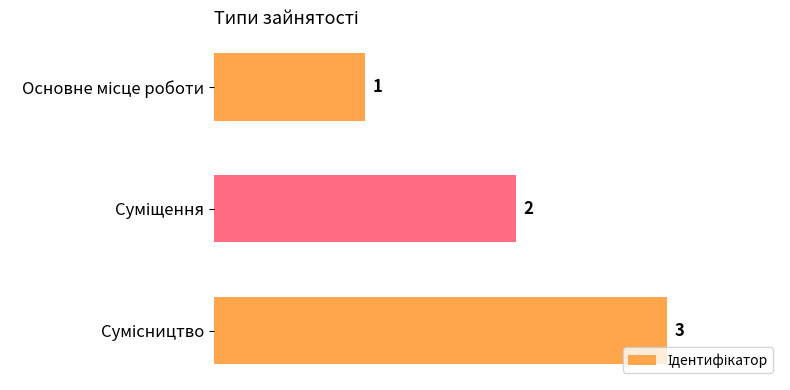

What is the value of the 2nd bar from the top?

2